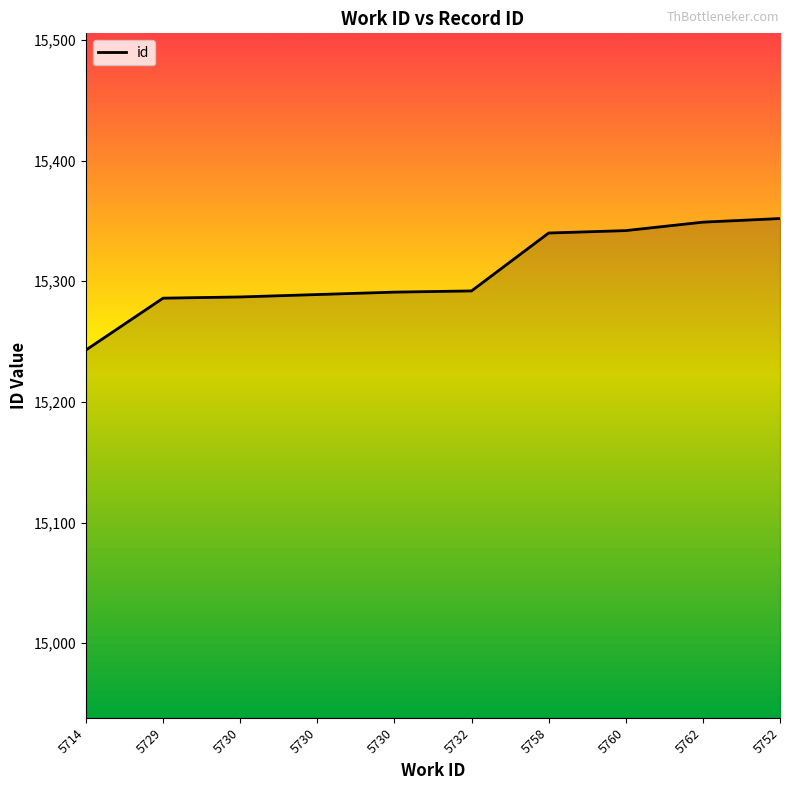

Rank the categories by value from lowest to highest.

5714, 5729, 5730, 5730, 5730, 5732, 5758, 5760, 5762, 5752